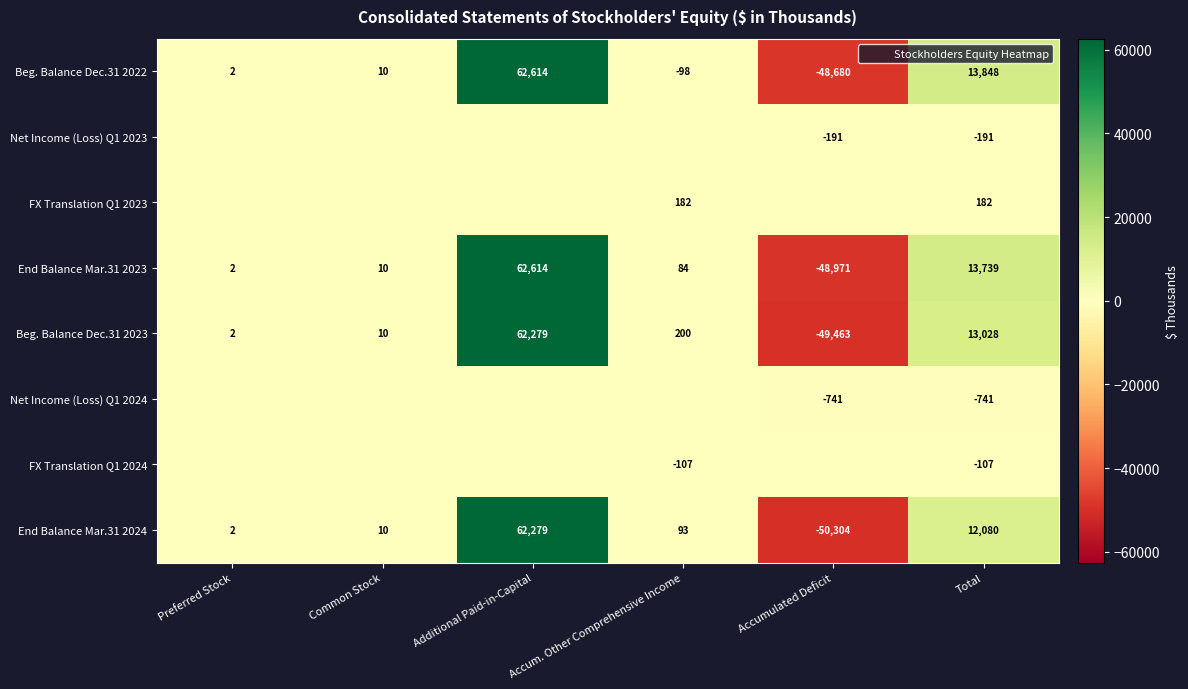

Rank the categories by FX Translation Q1 2024 value from lowest to highest.

Accum. Other Comprehensive Income, Total, Preferred Stock, Common Stock, Additional Paid-in-Capital, Accumulated Deficit